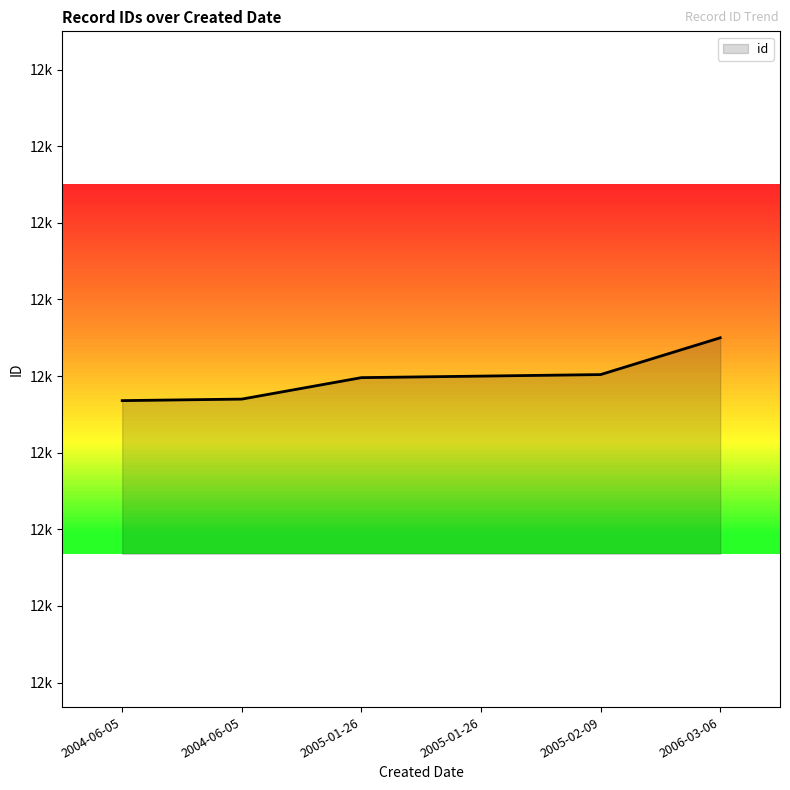

Reading left to right, transcribe all the data shown in this chart.

12484	12485	12499	12500	12501	12525